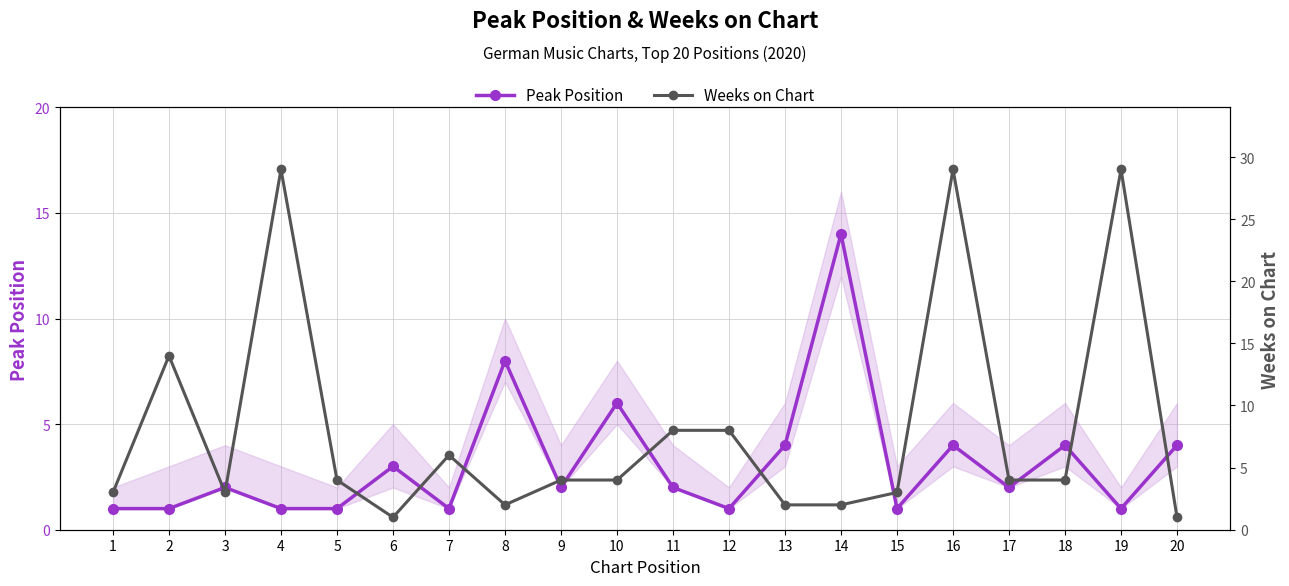

Is it true that Weeks on Chart equals 4 at 9?

True